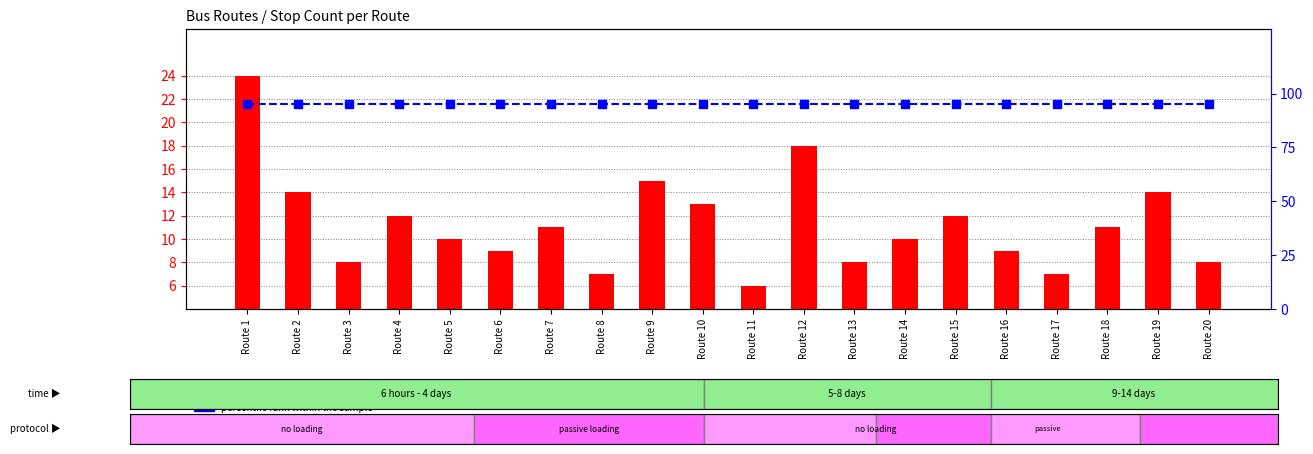

What is the difference between the maximum and minimum values in the stop count series?

18